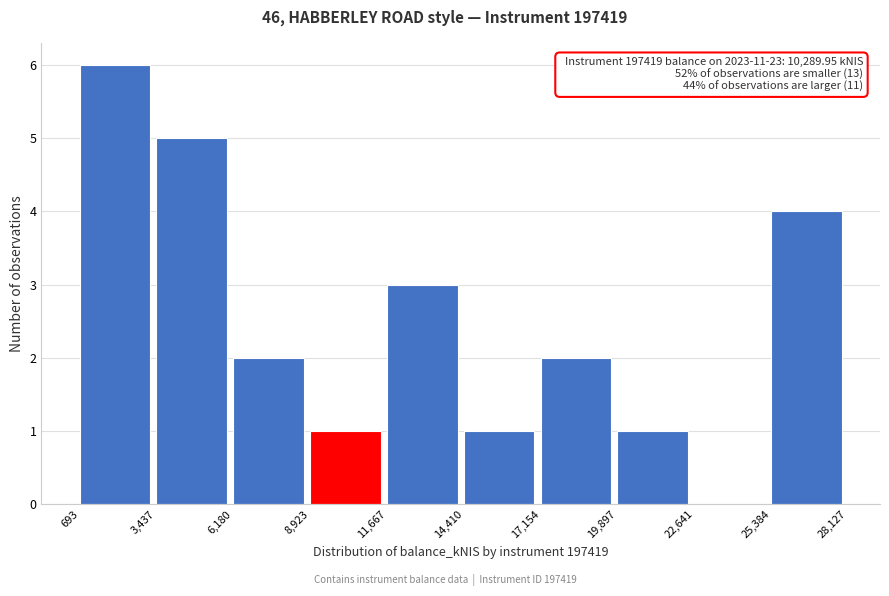

Which range on the x-axis has the tallest bar?

693 to 3,437